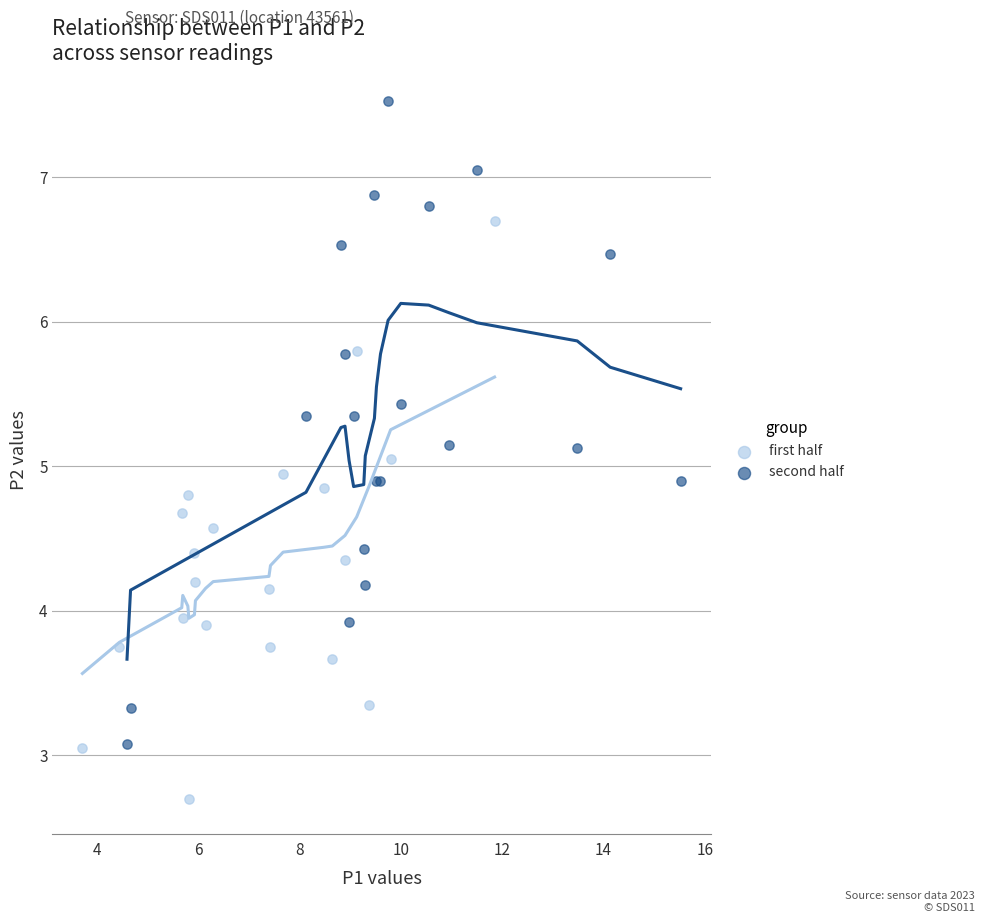

Which series has the widest spread of Y values?

second half